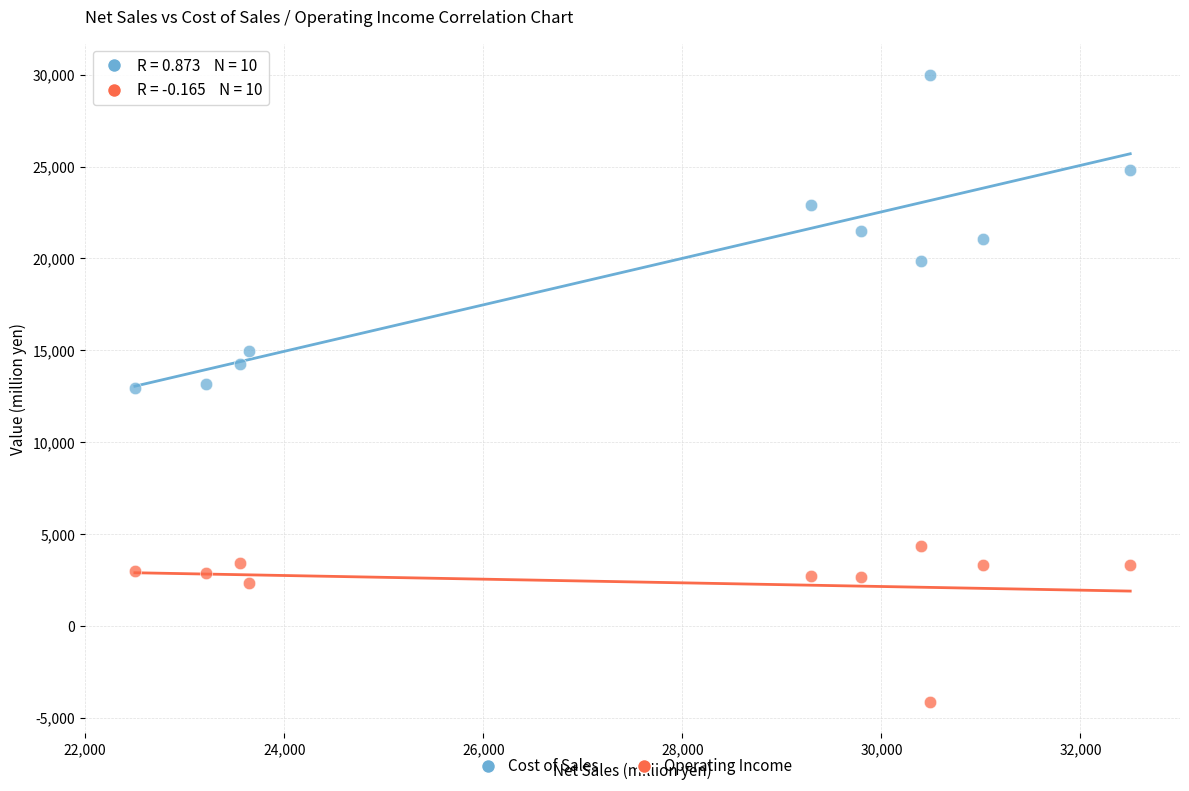

Which series contains the highest Y value?

Cost of Sales